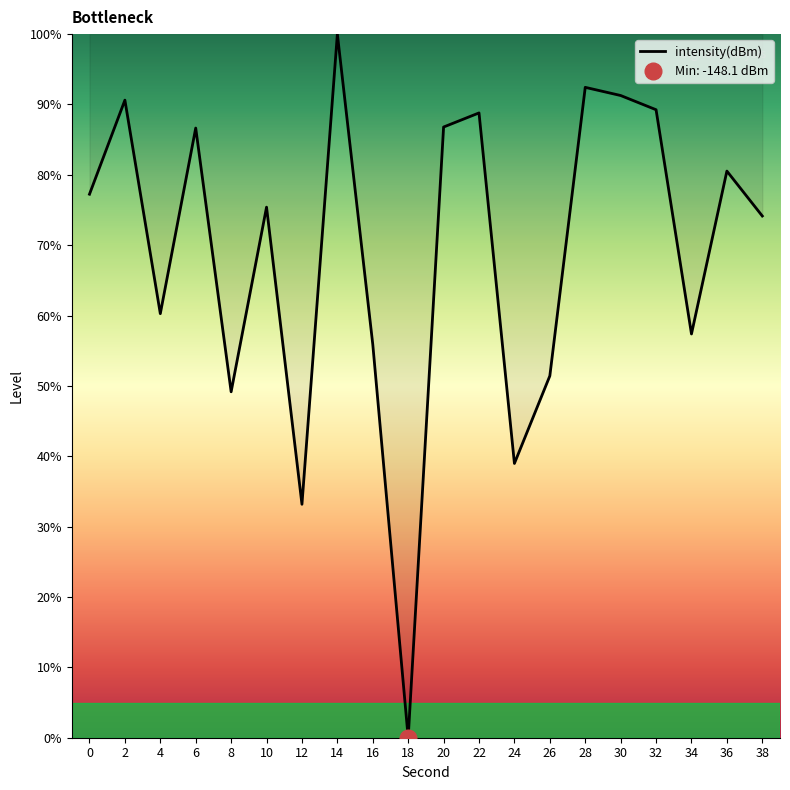

What is the change in value from 0 to 12?

-44.1